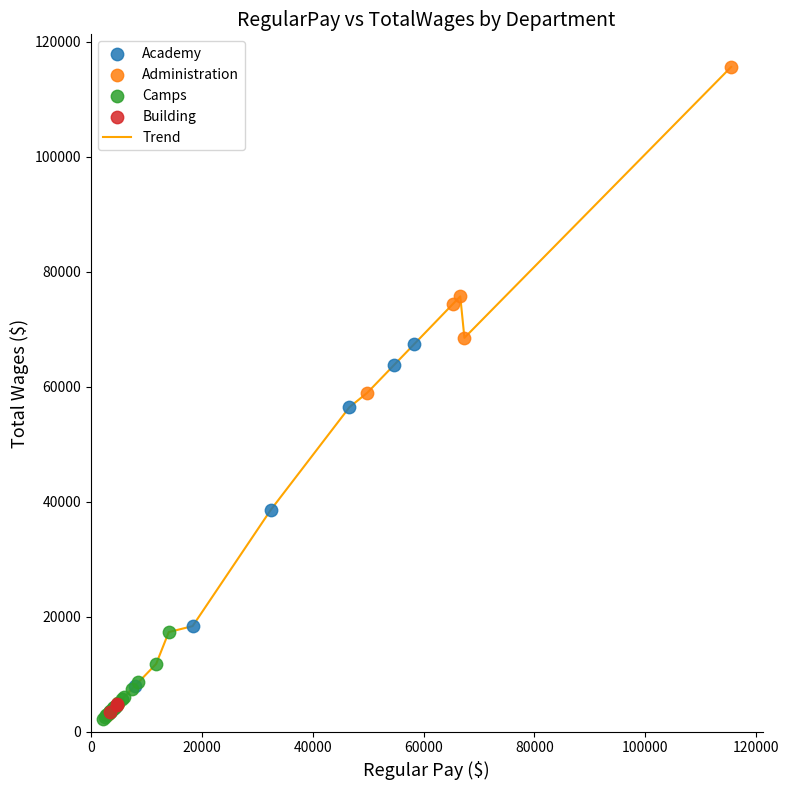

What is the difference between the maximum and minimum values?

113342